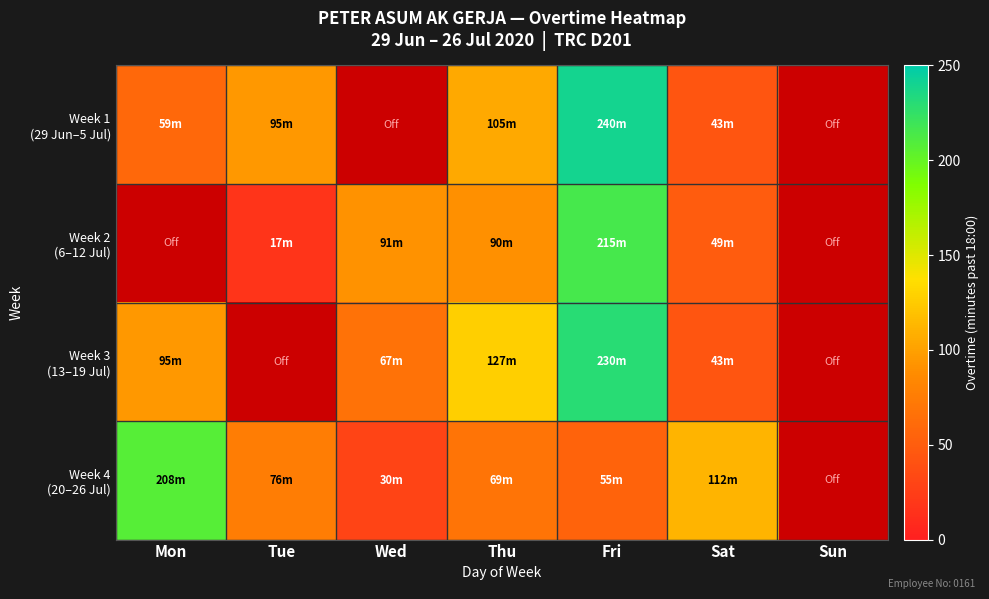

Which category has the highest value in the Week 1 (29 Jun–5 Jul) series?

Fri